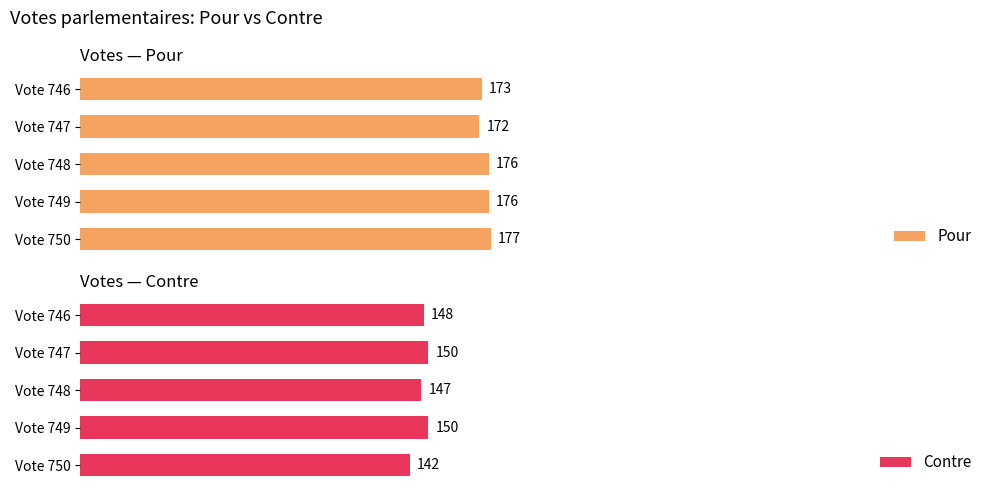

Where is Pour nearest to the value 174?

Vote 746